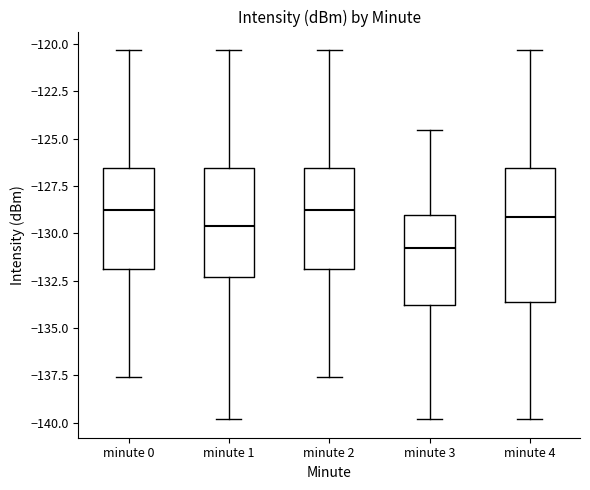

Where does the lower whisker of the box for minute 3 end on the y-axis? The values are not printed on the chart, so give them approximately, as read against the axis.

-140.0